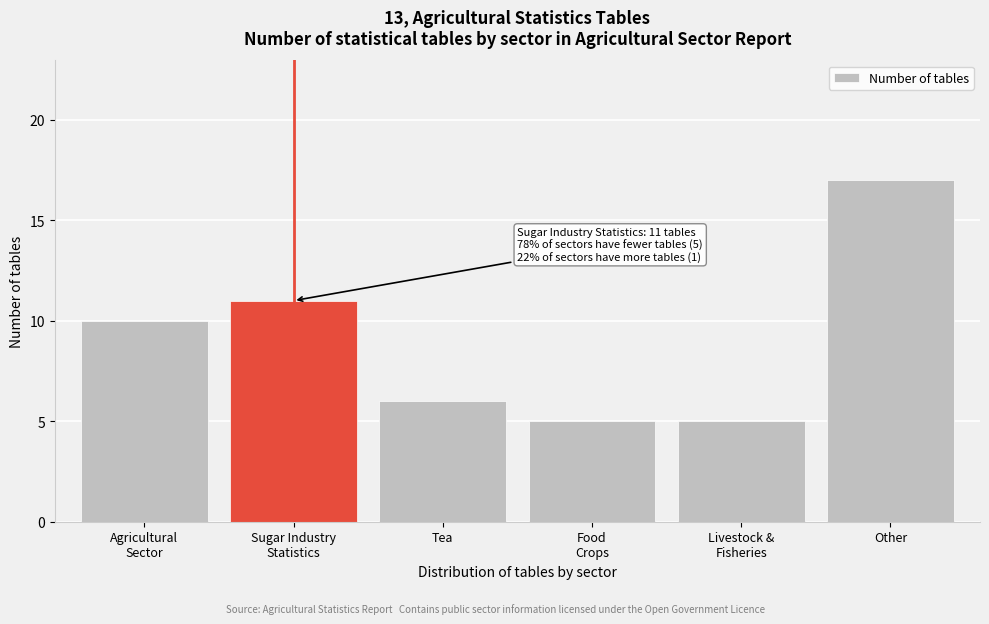

Reading right to left, list all the values displayed in this chart.

17	5	5	6	11	10